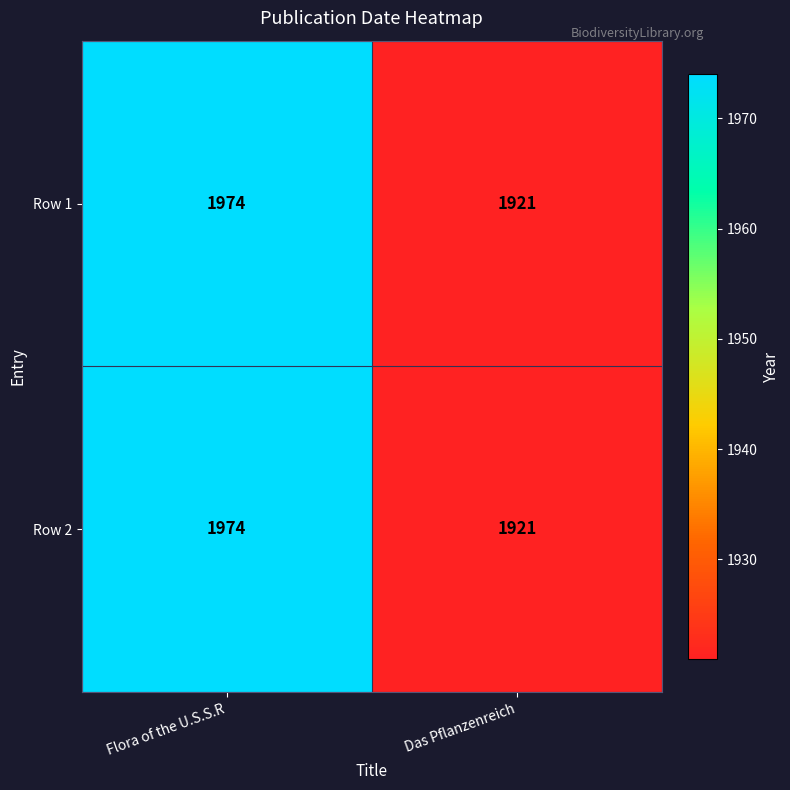

Read the Row 1 value at Das Pflanzenreich, to the nearest 5.

1920